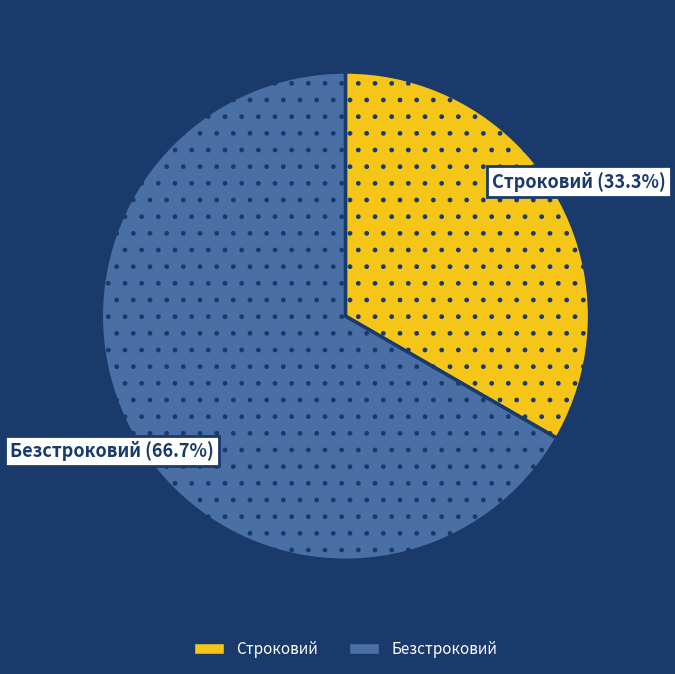

How many slices are in this pie chart?

2